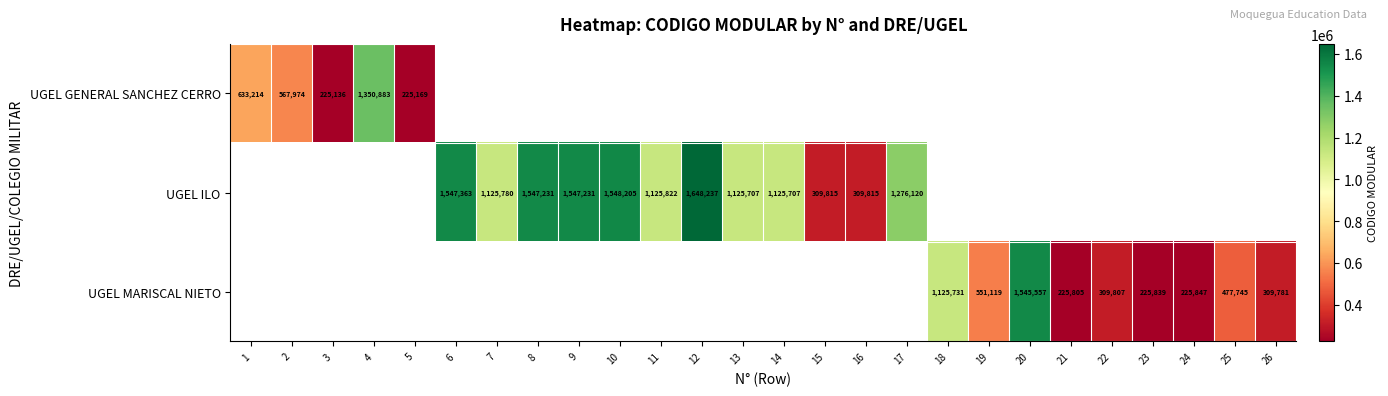

At how many categories does at least one series exceed 882145?

13